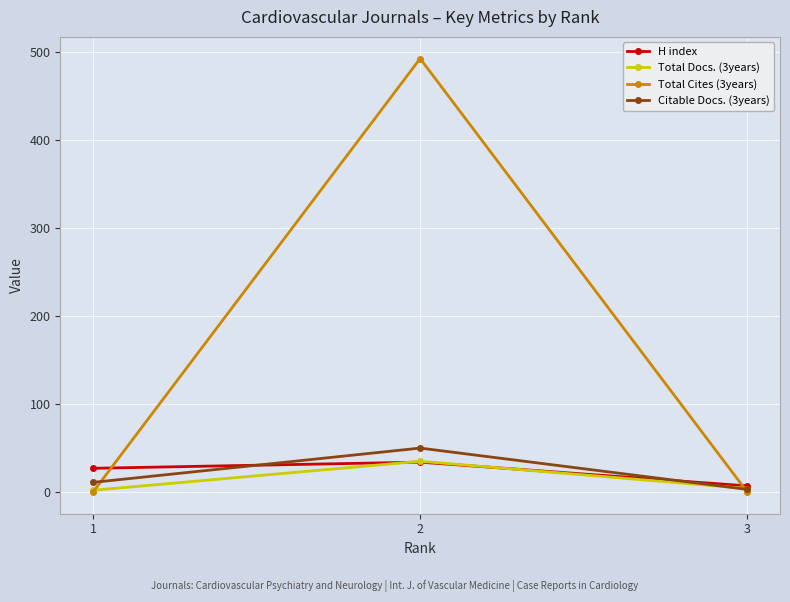

What is the value of the Citable Docs. (3years) point at the 1st from the left?

11